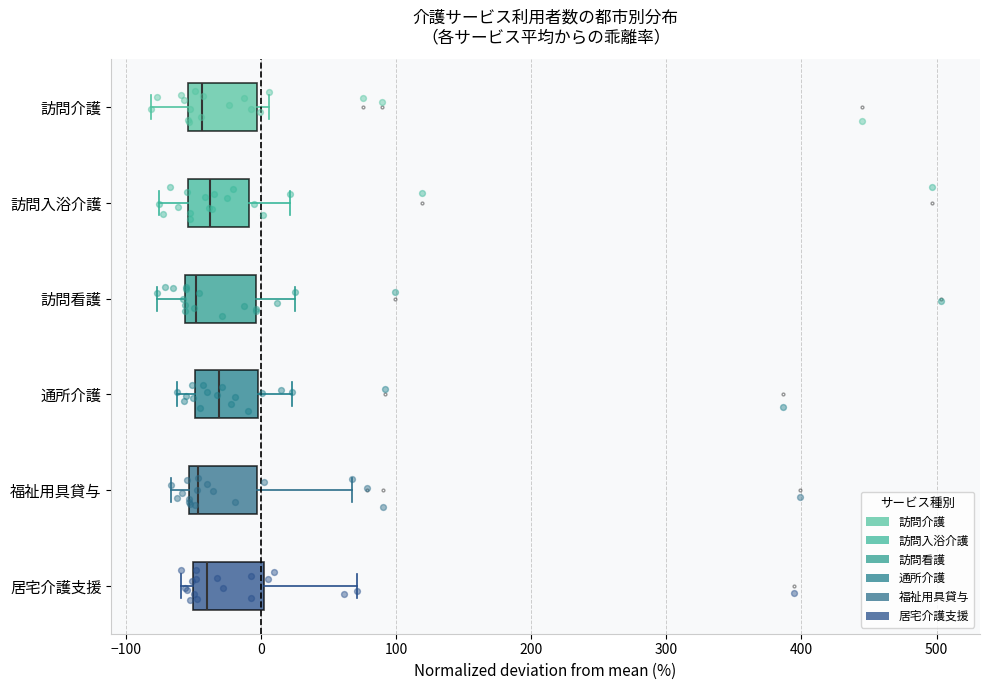

Reading bottom to top, transcribe this box plot: for each box, give where its median line is, the range the box spans, and where its two whiskers end, as read against the x-axis. The values are not printed on the chart, so give them approximately, as read against the axis.

居宅介護支援: median -40, box -50 to 0, whiskers -60 to 70
福祉用具貸与: median -50 (just right of the box's left edge), box -50 to 0, whiskers -70 to 70
通所介護: median -30, box -50 to 0, whiskers -60 to 20
訪問看護: median -50, box -60 to 0, whiskers -80 to 30
訪問入浴介護: median -40, box -50 to -10, whiskers -80 to 20
訪問介護: median -40, box -50 to 0, whiskers -80 to 10